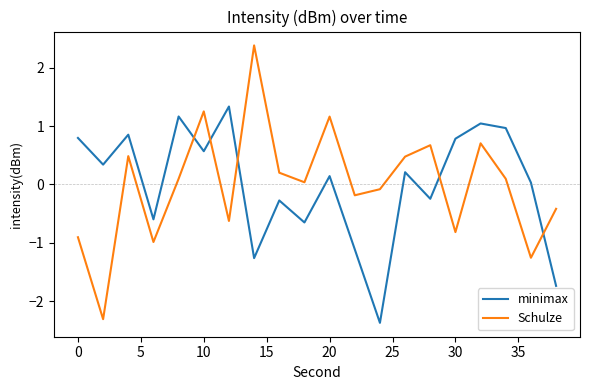

How many intersections are there between Schulze and minimax?

5